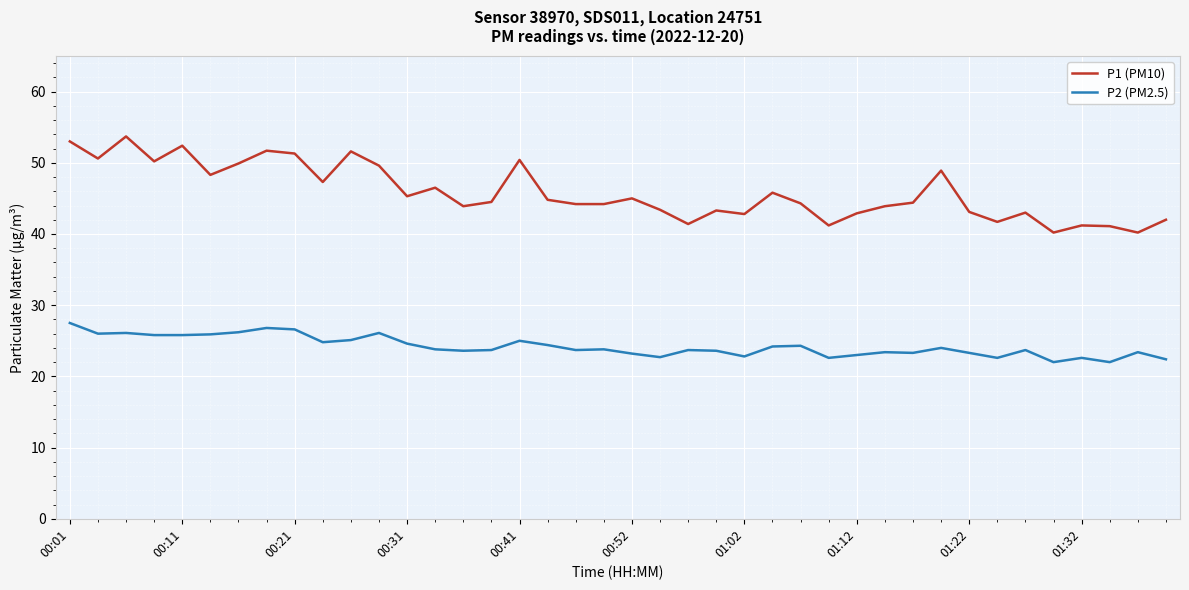

Which series has the largest range (max minus min)?

P1 (PM10)